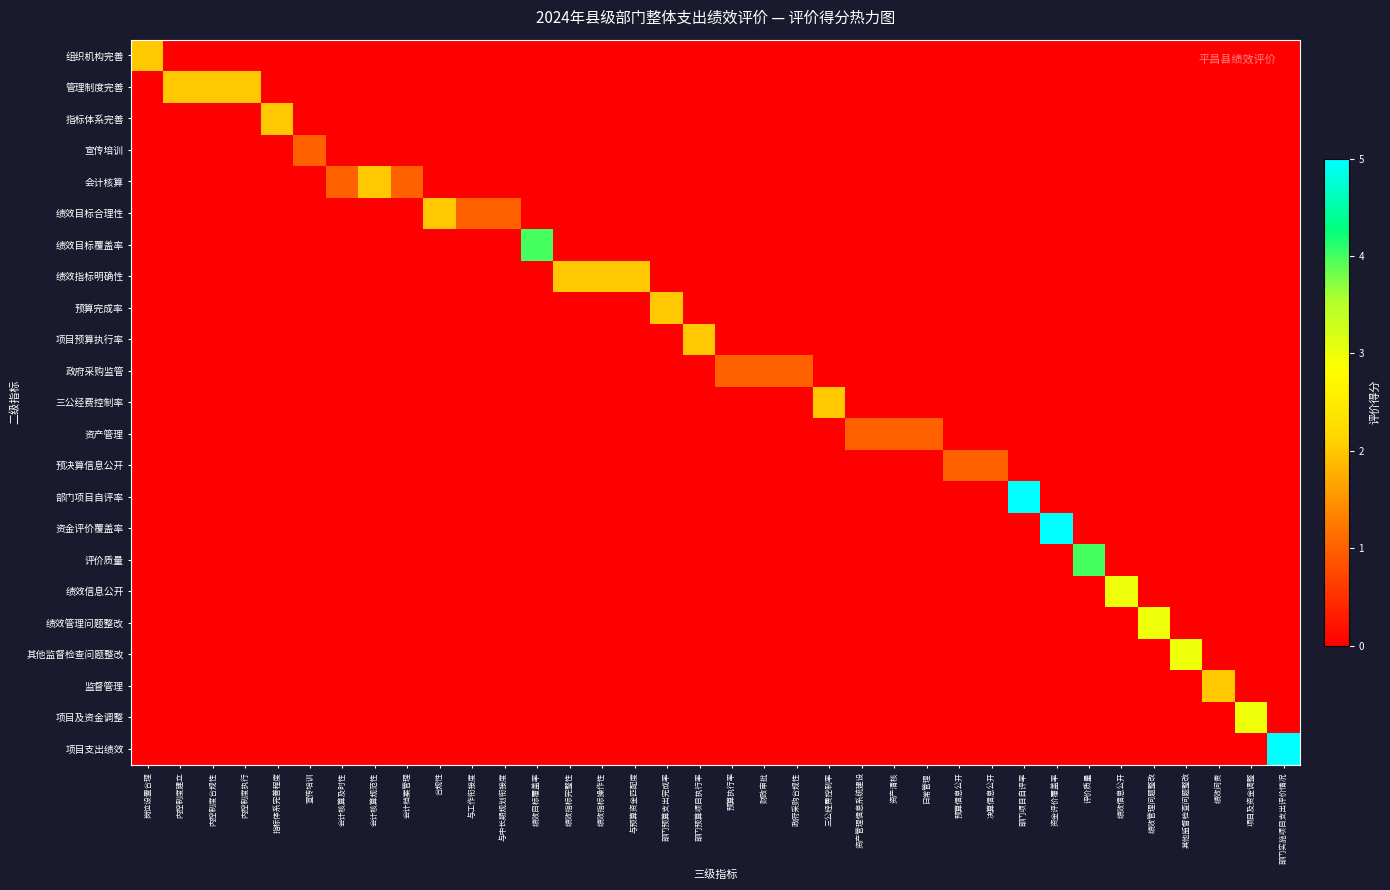

Reading left to right, transcribe all the data shown in this chart.

组织机构完善: 岗位设置合理=2	内控制度建立=0	内控制度合规性=0	内控制度执行=0	指标体系完善程度=0	宣传培训=0	会计核算及时性=0	会计核算规范性=0	会计档案管理=0	合规性=0	与工作衔接度=0	与中长期规划衔接度=0	绩效目标覆盖率=0	绩效指标完整性=0	绩效指标操作性=0	与预算资金匹配度=0	部门预算支出完成率=0	部门预算项目执行率=0	预算执行率=0	财政审批=0	政府采购合规性=0	三公经费控制率=0	资产管理信息系统建设=0	资产清核=0	日常管理=0	预算信息公开=0	决算信息公开=0	部门项目自评率=0	资金评价覆盖率=0	评价质量=0	绩效信息公开=0	绩效管理问题整改=0	其他监督检查问题整改=0	绩效问责=0	项目及资金调整=0	部门实施项目支出评价情况=0
管理制度完善: 岗位设置合理=0	内控制度建立=2	内控制度合规性=2	内控制度执行=2	指标体系完善程度=0	宣传培训=0	会计核算及时性=0	会计核算规范性=0	会计档案管理=0	合规性=0	与工作衔接度=0	与中长期规划衔接度=0	绩效目标覆盖率=0	绩效指标完整性=0	绩效指标操作性=0	与预算资金匹配度=0	部门预算支出完成率=0	部门预算项目执行率=0	预算执行率=0	财政审批=0	政府采购合规性=0	三公经费控制率=0	资产管理信息系统建设=0	资产清核=0	日常管理=0	预算信息公开=0	决算信息公开=0	部门项目自评率=0	资金评价覆盖率=0	评价质量=0	绩效信息公开=0	绩效管理问题整改=0	其他监督检查问题整改=0	绩效问责=0	项目及资金调整=0	部门实施项目支出评价情况=0
指标体系完善: 岗位设置合理=0	内控制度建立=0	内控制度合规性=0	内控制度执行=0	指标体系完善程度=2	宣传培训=0	会计核算及时性=0	会计核算规范性=0	会计档案管理=0	合规性=0	与工作衔接度=0	与中长期规划衔接度=0	绩效目标覆盖率=0	绩效指标完整性=0	绩效指标操作性=0	与预算资金匹配度=0	部门预算支出完成率=0	部门预算项目执行率=0	预算执行率=0	财政审批=0	政府采购合规性=0	三公经费控制率=0	资产管理信息系统建设=0	资产清核=0	日常管理=0	预算信息公开=0	决算信息公开=0	部门项目自评率=0	资金评价覆盖率=0	评价质量=0	绩效信息公开=0	绩效管理问题整改=0	其他监督检查问题整改=0	绩效问责=0	项目及资金调整=0	部门实施项目支出评价情况=0
宣传培训: 岗位设置合理=0	内控制度建立=0	内控制度合规性=0	内控制度执行=0	指标体系完善程度=0	宣传培训=1	会计核算及时性=0	会计核算规范性=0	会计档案管理=0	合规性=0	与工作衔接度=0	与中长期规划衔接度=0	绩效目标覆盖率=0	绩效指标完整性=0	绩效指标操作性=0	与预算资金匹配度=0	部门预算支出完成率=0	部门预算项目执行率=0	预算执行率=0	财政审批=0	政府采购合规性=0	三公经费控制率=0	资产管理信息系统建设=0	资产清核=0	日常管理=0	预算信息公开=0	决算信息公开=0	部门项目自评率=0	资金评价覆盖率=0	评价质量=0	绩效信息公开=0	绩效管理问题整改=0	其他监督检查问题整改=0	绩效问责=0	项目及资金调整=0	部门实施项目支出评价情况=0
会计核算: 岗位设置合理=0	内控制度建立=0	内控制度合规性=0	内控制度执行=0	指标体系完善程度=0	宣传培训=0	会计核算及时性=1	会计核算规范性=2	会计档案管理=1	合规性=0	与工作衔接度=0	与中长期规划衔接度=0	绩效目标覆盖率=0	绩效指标完整性=0	绩效指标操作性=0	与预算资金匹配度=0	部门预算支出完成率=0	部门预算项目执行率=0	预算执行率=0	财政审批=0	政府采购合规性=0	三公经费控制率=0	资产管理信息系统建设=0	资产清核=0	日常管理=0	预算信息公开=0	决算信息公开=0	部门项目自评率=0	资金评价覆盖率=0	评价质量=0	绩效信息公开=0	绩效管理问题整改=0	其他监督检查问题整改=0	绩效问责=0	项目及资金调整=0	部门实施项目支出评价情况=0
绩效目标合理性: 岗位设置合理=0	内控制度建立=0	内控制度合规性=0	内控制度执行=0	指标体系完善程度=0	宣传培训=0	会计核算及时性=0	会计核算规范性=0	会计档案管理=0	合规性=2	与工作衔接度=1	与中长期规划衔接度=1	绩效目标覆盖率=0	绩效指标完整性=0	绩效指标操作性=0	与预算资金匹配度=0	部门预算支出完成率=0	部门预算项目执行率=0	预算执行率=0	财政审批=0	政府采购合规性=0	三公经费控制率=0	资产管理信息系统建设=0	资产清核=0	日常管理=0	预算信息公开=0	决算信息公开=0	部门项目自评率=0	资金评价覆盖率=0	评价质量=0	绩效信息公开=0	绩效管理问题整改=0	其他监督检查问题整改=0	绩效问责=0	项目及资金调整=0	部门实施项目支出评价情况=0
绩效目标覆盖率: 岗位设置合理=0	内控制度建立=0	内控制度合规性=0	内控制度执行=0	指标体系完善程度=0	宣传培训=0	会计核算及时性=0	会计核算规范性=0	会计档案管理=0	合规性=0	与工作衔接度=0	与中长期规划衔接度=0	绩效目标覆盖率=4	绩效指标完整性=0	绩效指标操作性=0	与预算资金匹配度=0	部门预算支出完成率=0	部门预算项目执行率=0	预算执行率=0	财政审批=0	政府采购合规性=0	三公经费控制率=0	资产管理信息系统建设=0	资产清核=0	日常管理=0	预算信息公开=0	决算信息公开=0	部门项目自评率=0	资金评价覆盖率=0	评价质量=0	绩效信息公开=0	绩效管理问题整改=0	其他监督检查问题整改=0	绩效问责=0	项目及资金调整=0	部门实施项目支出评价情况=0
绩效指标明确性: 岗位设置合理=0	内控制度建立=0	内控制度合规性=0	内控制度执行=0	指标体系完善程度=0	宣传培训=0	会计核算及时性=0	会计核算规范性=0	会计档案管理=0	合规性=0	与工作衔接度=0	与中长期规划衔接度=0	绩效目标覆盖率=0	绩效指标完整性=2	绩效指标操作性=2	与预算资金匹配度=2	部门预算支出完成率=0	部门预算项目执行率=0	预算执行率=0	财政审批=0	政府采购合规性=0	三公经费控制率=0	资产管理信息系统建设=0	资产清核=0	日常管理=0	预算信息公开=0	决算信息公开=0	部门项目自评率=0	资金评价覆盖率=0	评价质量=0	绩效信息公开=0	绩效管理问题整改=0	其他监督检查问题整改=0	绩效问责=0	项目及资金调整=0	部门实施项目支出评价情况=0
预算完成率: 岗位设置合理=0	内控制度建立=0	内控制度合规性=0	内控制度执行=0	指标体系完善程度=0	宣传培训=0	会计核算及时性=0	会计核算规范性=0	会计档案管理=0	合规性=0	与工作衔接度=0	与中长期规划衔接度=0	绩效目标覆盖率=0	绩效指标完整性=0	绩效指标操作性=0	与预算资金匹配度=0	部门预算支出完成率=2	部门预算项目执行率=0	预算执行率=0	财政审批=0	政府采购合规性=0	三公经费控制率=0	资产管理信息系统建设=0	资产清核=0	日常管理=0	预算信息公开=0	决算信息公开=0	部门项目自评率=0	资金评价覆盖率=0	评价质量=0	绩效信息公开=0	绩效管理问题整改=0	其他监督检查问题整改=0	绩效问责=0	项目及资金调整=0	部门实施项目支出评价情况=0
项目预算执行率: 岗位设置合理=0	内控制度建立=0	内控制度合规性=0	内控制度执行=0	指标体系完善程度=0	宣传培训=0	会计核算及时性=0	会计核算规范性=0	会计档案管理=0	合规性=0	与工作衔接度=0	与中长期规划衔接度=0	绩效目标覆盖率=0	绩效指标完整性=0	绩效指标操作性=0	与预算资金匹配度=0	部门预算支出完成率=0	部门预算项目执行率=2	预算执行率=0	财政审批=0	政府采购合规性=0	三公经费控制率=0	资产管理信息系统建设=0	资产清核=0	日常管理=0	预算信息公开=0	决算信息公开=0	部门项目自评率=0	资金评价覆盖率=0	评价质量=0	绩效信息公开=0	绩效管理问题整改=0	其他监督检查问题整改=0	绩效问责=0	项目及资金调整=0	部门实施项目支出评价情况=0
政府采购监管: 岗位设置合理=0	内控制度建立=0	内控制度合规性=0	内控制度执行=0	指标体系完善程度=0	宣传培训=0	会计核算及时性=0	会计核算规范性=0	会计档案管理=0	合规性=0	与工作衔接度=0	与中长期规划衔接度=0	绩效目标覆盖率=0	绩效指标完整性=0	绩效指标操作性=0	与预算资金匹配度=0	部门预算支出完成率=0	部门预算项目执行率=0	预算执行率=1	财政审批=1	政府采购合规性=1	三公经费控制率=0	资产管理信息系统建设=0	资产清核=0	日常管理=0	预算信息公开=0	决算信息公开=0	部门项目自评率=0	资金评价覆盖率=0	评价质量=0	绩效信息公开=0	绩效管理问题整改=0	其他监督检查问题整改=0	绩效问责=0	项目及资金调整=0	部门实施项目支出评价情况=0
三公经费控制率: 岗位设置合理=0	内控制度建立=0	内控制度合规性=0	内控制度执行=0	指标体系完善程度=0	宣传培训=0	会计核算及时性=0	会计核算规范性=0	会计档案管理=0	合规性=0	与工作衔接度=0	与中长期规划衔接度=0	绩效目标覆盖率=0	绩效指标完整性=0	绩效指标操作性=0	与预算资金匹配度=0	部门预算支出完成率=0	部门预算项目执行率=0	预算执行率=0	财政审批=0	政府采购合规性=0	三公经费控制率=2	资产管理信息系统建设=0	资产清核=0	日常管理=0	预算信息公开=0	决算信息公开=0	部门项目自评率=0	资金评价覆盖率=0	评价质量=0	绩效信息公开=0	绩效管理问题整改=0	其他监督检查问题整改=0	绩效问责=0	项目及资金调整=0	部门实施项目支出评价情况=0
资产管理: 岗位设置合理=0	内控制度建立=0	内控制度合规性=0	内控制度执行=0	指标体系完善程度=0	宣传培训=0	会计核算及时性=0	会计核算规范性=0	会计档案管理=0	合规性=0	与工作衔接度=0	与中长期规划衔接度=0	绩效目标覆盖率=0	绩效指标完整性=0	绩效指标操作性=0	与预算资金匹配度=0	部门预算支出完成率=0	部门预算项目执行率=0	预算执行率=0	财政审批=0	政府采购合规性=0	三公经费控制率=0	资产管理信息系统建设=1	资产清核=1	日常管理=1	预算信息公开=0	决算信息公开=0	部门项目自评率=0	资金评价覆盖率=0	评价质量=0	绩效信息公开=0	绩效管理问题整改=0	其他监督检查问题整改=0	绩效问责=0	项目及资金调整=0	部门实施项目支出评价情况=0
预决算信息公开: 岗位设置合理=0	内控制度建立=0	内控制度合规性=0	内控制度执行=0	指标体系完善程度=0	宣传培训=0	会计核算及时性=0	会计核算规范性=0	会计档案管理=0	合规性=0	与工作衔接度=0	与中长期规划衔接度=0	绩效目标覆盖率=0	绩效指标完整性=0	绩效指标操作性=0	与预算资金匹配度=0	部门预算支出完成率=0	部门预算项目执行率=0	预算执行率=0	财政审批=0	政府采购合规性=0	三公经费控制率=0	资产管理信息系统建设=0	资产清核=0	日常管理=0	预算信息公开=1	决算信息公开=1	部门项目自评率=0	资金评价覆盖率=0	评价质量=0	绩效信息公开=0	绩效管理问题整改=0	其他监督检查问题整改=0	绩效问责=0	项目及资金调整=0	部门实施项目支出评价情况=0
部门项目自评率: 岗位设置合理=0	内控制度建立=0	内控制度合规性=0	内控制度执行=0	指标体系完善程度=0	宣传培训=0	会计核算及时性=0	会计核算规范性=0	会计档案管理=0	合规性=0	与工作衔接度=0	与中长期规划衔接度=0	绩效目标覆盖率=0	绩效指标完整性=0	绩效指标操作性=0	与预算资金匹配度=0	部门预算支出完成率=0	部门预算项目执行率=0	预算执行率=0	财政审批=0	政府采购合规性=0	三公经费控制率=0	资产管理信息系统建设=0	资产清核=0	日常管理=0	预算信息公开=0	决算信息公开=0	部门项目自评率=5	资金评价覆盖率=0	评价质量=0	绩效信息公开=0	绩效管理问题整改=0	其他监督检查问题整改=0	绩效问责=0	项目及资金调整=0	部门实施项目支出评价情况=0
资金评价覆盖率: 岗位设置合理=0	内控制度建立=0	内控制度合规性=0	内控制度执行=0	指标体系完善程度=0	宣传培训=0	会计核算及时性=0	会计核算规范性=0	会计档案管理=0	合规性=0	与工作衔接度=0	与中长期规划衔接度=0	绩效目标覆盖率=0	绩效指标完整性=0	绩效指标操作性=0	与预算资金匹配度=0	部门预算支出完成率=0	部门预算项目执行率=0	预算执行率=0	财政审批=0	政府采购合规性=0	三公经费控制率=0	资产管理信息系统建设=0	资产清核=0	日常管理=0	预算信息公开=0	决算信息公开=0	部门项目自评率=0	资金评价覆盖率=5	评价质量=0	绩效信息公开=0	绩效管理问题整改=0	其他监督检查问题整改=0	绩效问责=0	项目及资金调整=0	部门实施项目支出评价情况=0
评价质量: 岗位设置合理=0	内控制度建立=0	内控制度合规性=0	内控制度执行=0	指标体系完善程度=0	宣传培训=0	会计核算及时性=0	会计核算规范性=0	会计档案管理=0	合规性=0	与工作衔接度=0	与中长期规划衔接度=0	绩效目标覆盖率=0	绩效指标完整性=0	绩效指标操作性=0	与预算资金匹配度=0	部门预算支出完成率=0	部门预算项目执行率=0	预算执行率=0	财政审批=0	政府采购合规性=0	三公经费控制率=0	资产管理信息系统建设=0	资产清核=0	日常管理=0	预算信息公开=0	决算信息公开=0	部门项目自评率=0	资金评价覆盖率=0	评价质量=4	绩效信息公开=0	绩效管理问题整改=0	其他监督检查问题整改=0	绩效问责=0	项目及资金调整=0	部门实施项目支出评价情况=0
绩效信息公开: 岗位设置合理=0	内控制度建立=0	内控制度合规性=0	内控制度执行=0	指标体系完善程度=0	宣传培训=0	会计核算及时性=0	会计核算规范性=0	会计档案管理=0	合规性=0	与工作衔接度=0	与中长期规划衔接度=0	绩效目标覆盖率=0	绩效指标完整性=0	绩效指标操作性=0	与预算资金匹配度=0	部门预算支出完成率=0	部门预算项目执行率=0	预算执行率=0	财政审批=0	政府采购合规性=0	三公经费控制率=0	资产管理信息系统建设=0	资产清核=0	日常管理=0	预算信息公开=0	决算信息公开=0	部门项目自评率=0	资金评价覆盖率=0	评价质量=0	绩效信息公开=3	绩效管理问题整改=0	其他监督检查问题整改=0	绩效问责=0	项目及资金调整=0	部门实施项目支出评价情况=0
绩效管理问题整改: 岗位设置合理=0	内控制度建立=0	内控制度合规性=0	内控制度执行=0	指标体系完善程度=0	宣传培训=0	会计核算及时性=0	会计核算规范性=0	会计档案管理=0	合规性=0	与工作衔接度=0	与中长期规划衔接度=0	绩效目标覆盖率=0	绩效指标完整性=0	绩效指标操作性=0	与预算资金匹配度=0	部门预算支出完成率=0	部门预算项目执行率=0	预算执行率=0	财政审批=0	政府采购合规性=0	三公经费控制率=0	资产管理信息系统建设=0	资产清核=0	日常管理=0	预算信息公开=0	决算信息公开=0	部门项目自评率=0	资金评价覆盖率=0	评价质量=0	绩效信息公开=0	绩效管理问题整改=3	其他监督检查问题整改=0	绩效问责=0	项目及资金调整=0	部门实施项目支出评价情况=0
其他监督检查问题整改: 岗位设置合理=0	内控制度建立=0	内控制度合规性=0	内控制度执行=0	指标体系完善程度=0	宣传培训=0	会计核算及时性=0	会计核算规范性=0	会计档案管理=0	合规性=0	与工作衔接度=0	与中长期规划衔接度=0	绩效目标覆盖率=0	绩效指标完整性=0	绩效指标操作性=0	与预算资金匹配度=0	部门预算支出完成率=0	部门预算项目执行率=0	预算执行率=0	财政审批=0	政府采购合规性=0	三公经费控制率=0	资产管理信息系统建设=0	资产清核=0	日常管理=0	预算信息公开=0	决算信息公开=0	部门项目自评率=0	资金评价覆盖率=0	评价质量=0	绩效信息公开=0	绩效管理问题整改=0	其他监督检查问题整改=3	绩效问责=0	项目及资金调整=0	部门实施项目支出评价情况=0
监督管理: 岗位设置合理=0	内控制度建立=0	内控制度合规性=0	内控制度执行=0	指标体系完善程度=0	宣传培训=0	会计核算及时性=0	会计核算规范性=0	会计档案管理=0	合规性=0	与工作衔接度=0	与中长期规划衔接度=0	绩效目标覆盖率=0	绩效指标完整性=0	绩效指标操作性=0	与预算资金匹配度=0	部门预算支出完成率=0	部门预算项目执行率=0	预算执行率=0	财政审批=0	政府采购合规性=0	三公经费控制率=0	资产管理信息系统建设=0	资产清核=0	日常管理=0	预算信息公开=0	决算信息公开=0	部门项目自评率=0	资金评价覆盖率=0	评价质量=0	绩效信息公开=0	绩效管理问题整改=0	其他监督检查问题整改=0	绩效问责=2	项目及资金调整=0	部门实施项目支出评价情况=0
项目及资金调整: 岗位设置合理=0	内控制度建立=0	内控制度合规性=0	内控制度执行=0	指标体系完善程度=0	宣传培训=0	会计核算及时性=0	会计核算规范性=0	会计档案管理=0	合规性=0	与工作衔接度=0	与中长期规划衔接度=0	绩效目标覆盖率=0	绩效指标完整性=0	绩效指标操作性=0	与预算资金匹配度=0	部门预算支出完成率=0	部门预算项目执行率=0	预算执行率=0	财政审批=0	政府采购合规性=0	三公经费控制率=0	资产管理信息系统建设=0	资产清核=0	日常管理=0	预算信息公开=0	决算信息公开=0	部门项目自评率=0	资金评价覆盖率=0	评价质量=0	绩效信息公开=0	绩效管理问题整改=0	其他监督检查问题整改=0	绩效问责=0	项目及资金调整=3	部门实施项目支出评价情况=0
项目支出绩效: 岗位设置合理=0	内控制度建立=0	内控制度合规性=0	内控制度执行=0	指标体系完善程度=0	宣传培训=0	会计核算及时性=0	会计核算规范性=0	会计档案管理=0	合规性=0	与工作衔接度=0	与中长期规划衔接度=0	绩效目标覆盖率=0	绩效指标完整性=0	绩效指标操作性=0	与预算资金匹配度=0	部门预算支出完成率=0	部门预算项目执行率=0	预算执行率=0	财政审批=0	政府采购合规性=0	三公经费控制率=0	资产管理信息系统建设=0	资产清核=0	日常管理=0	预算信息公开=0	决算信息公开=0	部门项目自评率=0	资金评价覆盖率=0	评价质量=0	绩效信息公开=0	绩效管理问题整改=0	其他监督检查问题整改=0	绩效问责=0	项目及资金调整=0	部门实施项目支出评价情况=24